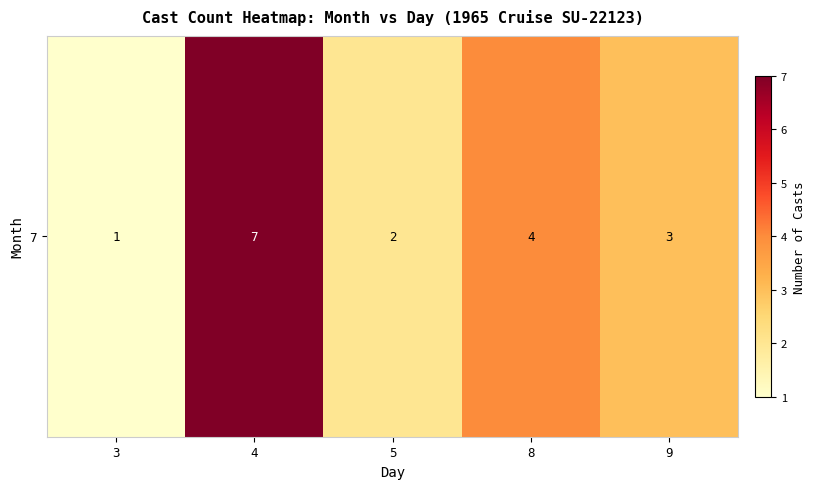

Count the number of values greater than 3.

2